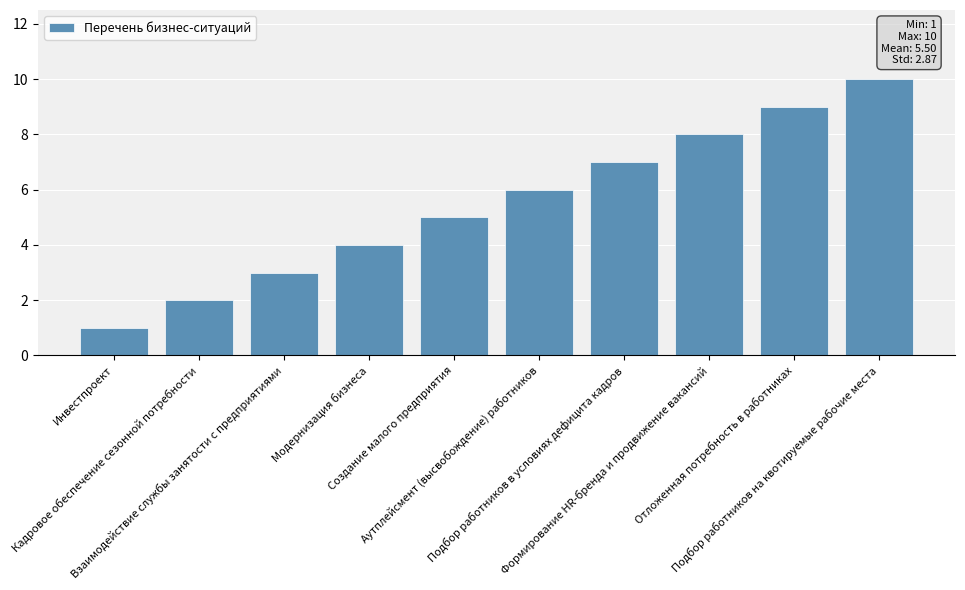

How many bars are there in total?

10